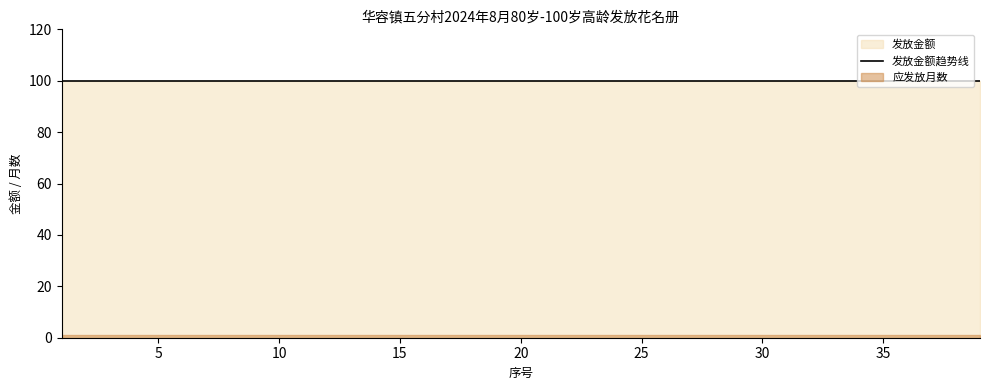

Which series has the largest total across all categories?

发放金额